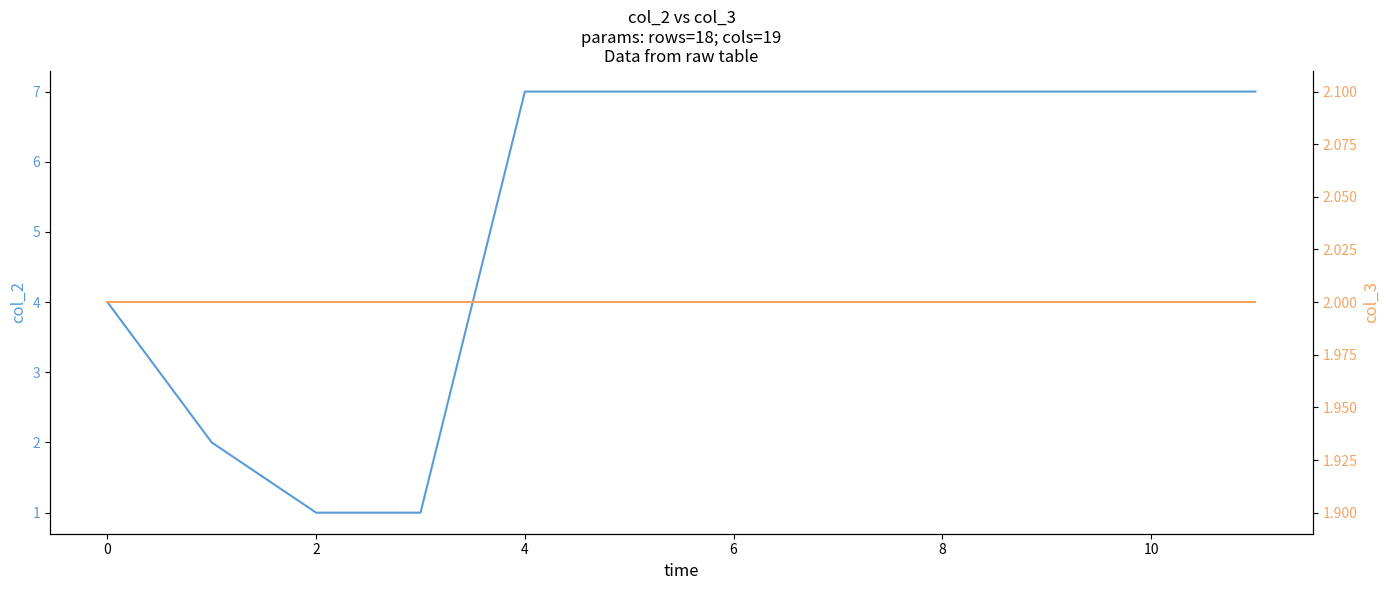

What is the value of the col_3 point at the 3rd from the left?

2